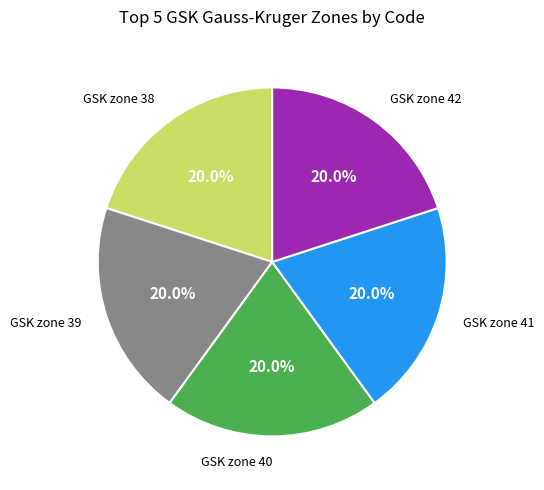

What is the ratio of the value at GSK zone 41 to the value at GSK zone 38?

1.0